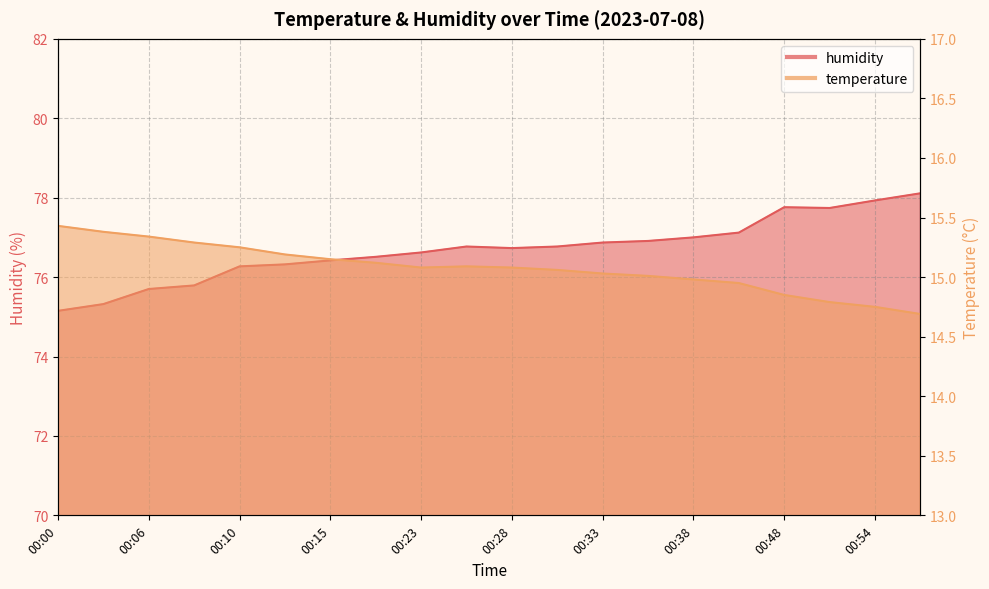

What is the value of the temperature point at the 15th from the left?

15.0